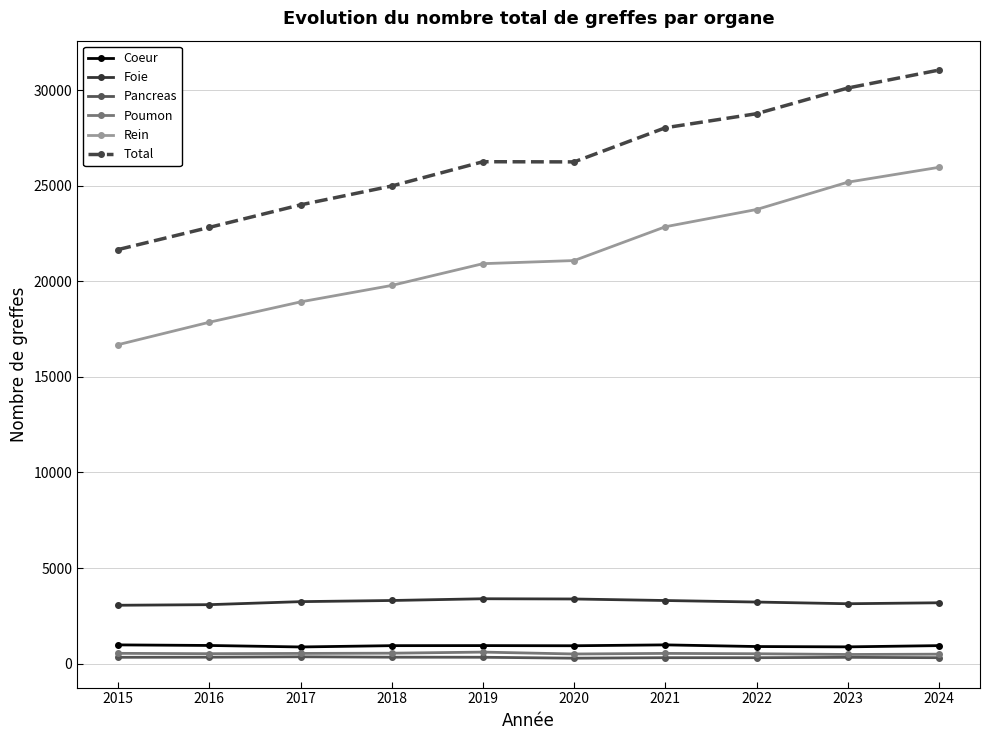

What is the spread (max minus min) of values at 2017?

23647